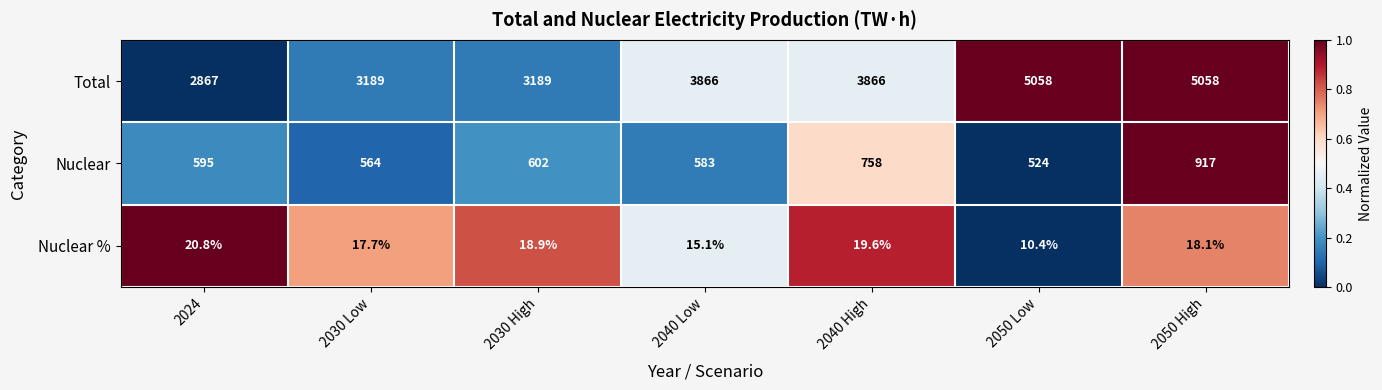

Reading left to right, transcribe all the data shown in this chart.

Total: 2024=2867.0	2030 Low=3189.0	2030 High=3189.0	2040 Low=3866.0	2040 High=3866.0	2050 Low=5058.0	2050 High=5058.0
Nuclear: 2024=595.0	2030 Low=564.0	2030 High=602.0	2040 Low=583.0	2040 High=758.0	2050 Low=524.0	2050 High=917.0
Nuclear %: 2024=20.8	2030 Low=17.7	2030 High=18.9	2040 Low=15.1	2040 High=19.6	2050 Low=10.4	2050 High=18.1